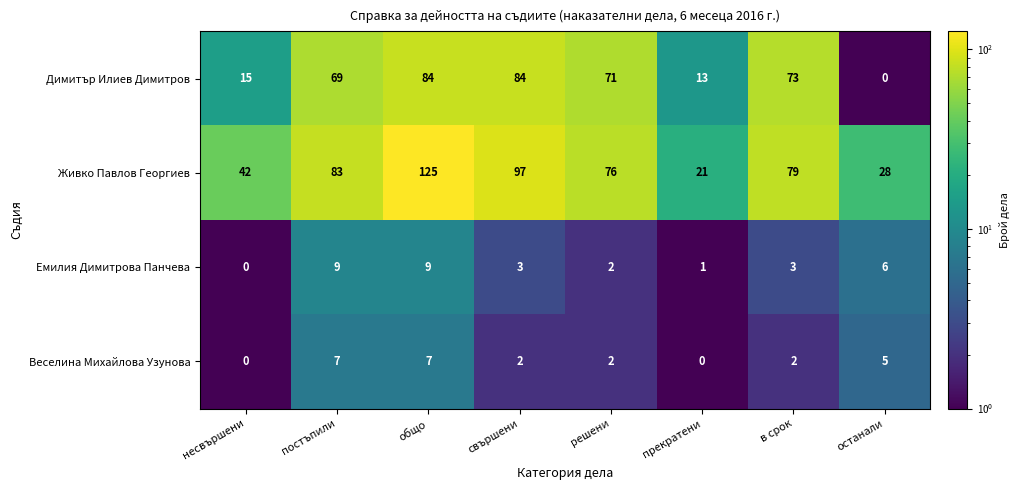

What is the total value across all series at решени?

151